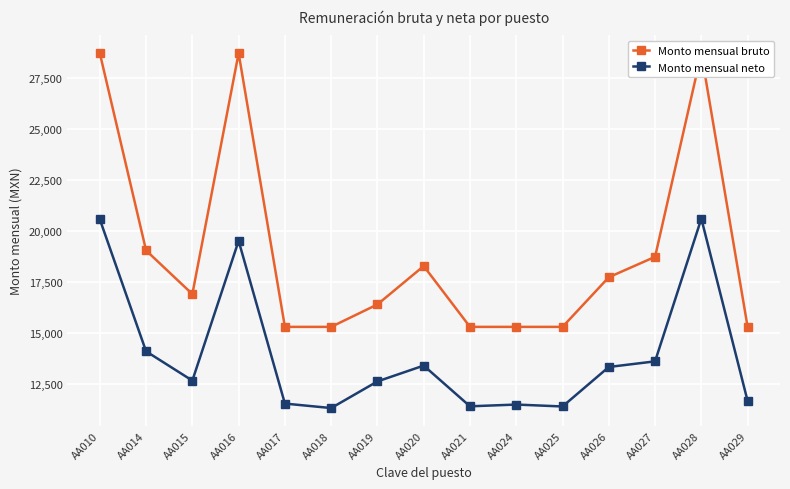

How many values in the Monto mensual neto series exceed 12644?

8